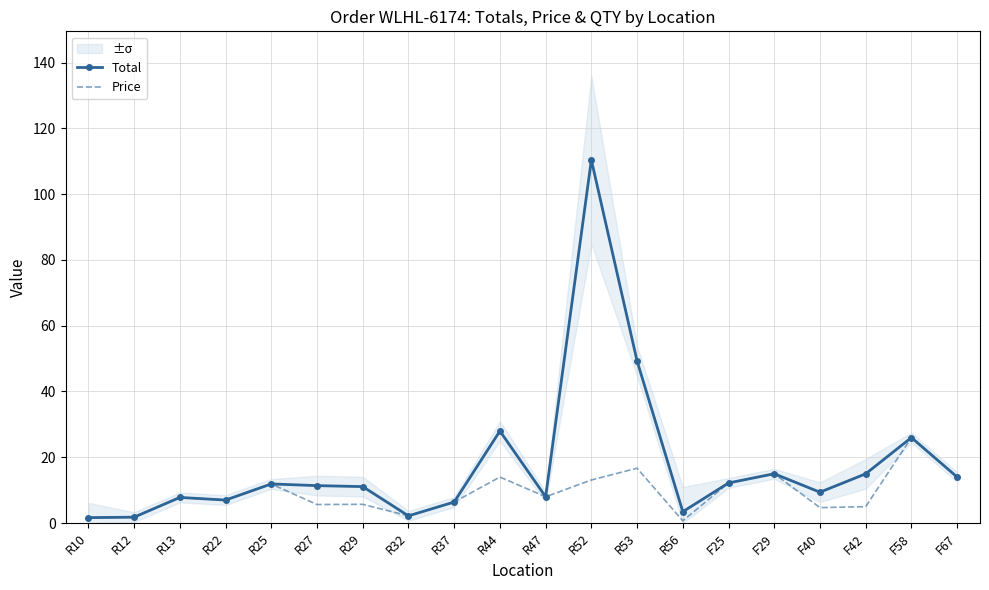

True or false: Price has a value of 2.1 at F40.

False